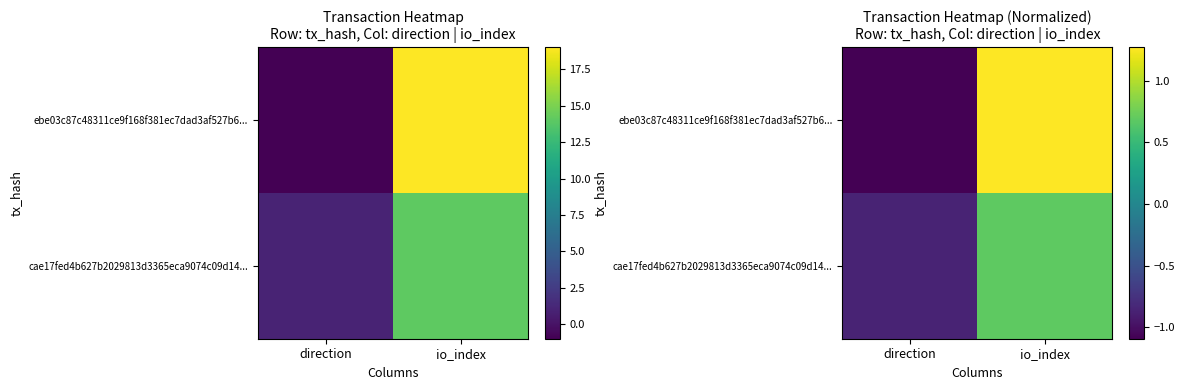

List the labels in order of ebe03c87c48311ce9f168f381ec7dad3af527b6... value, largest first.

io_index, direction